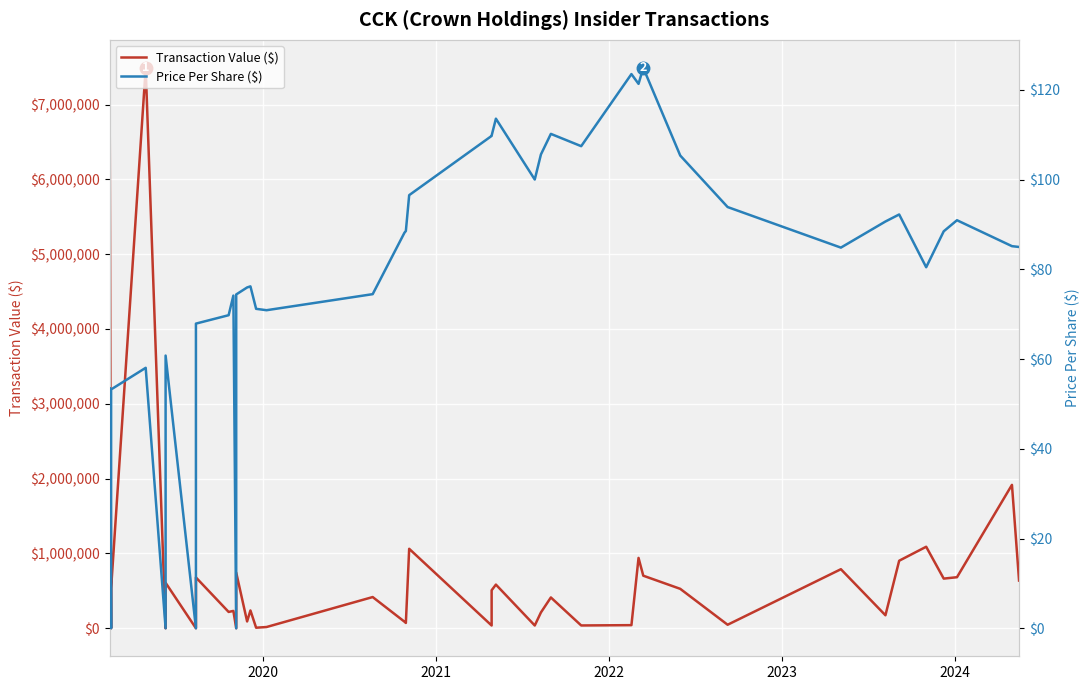

How many interior local valleys does the Price Per Share ($) series have?

10